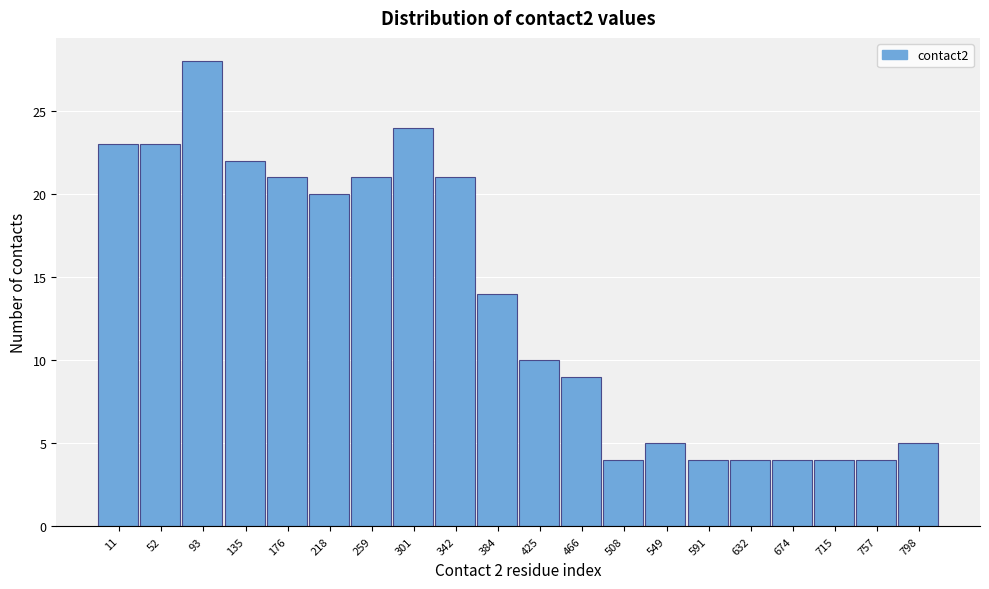

Reading right to left, what are all the values shown in this chart?

5	4	4	4	4	4	5	4	9	10	14	21	24	21	20	21	22	28	23	23